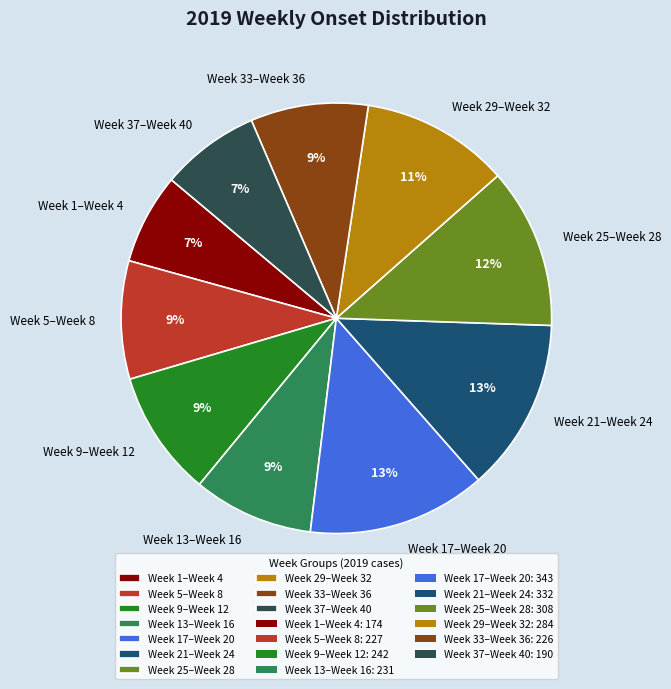

Which has a higher value, Week 37–Week 40 or Week 25–Week 28?

Week 25–Week 28